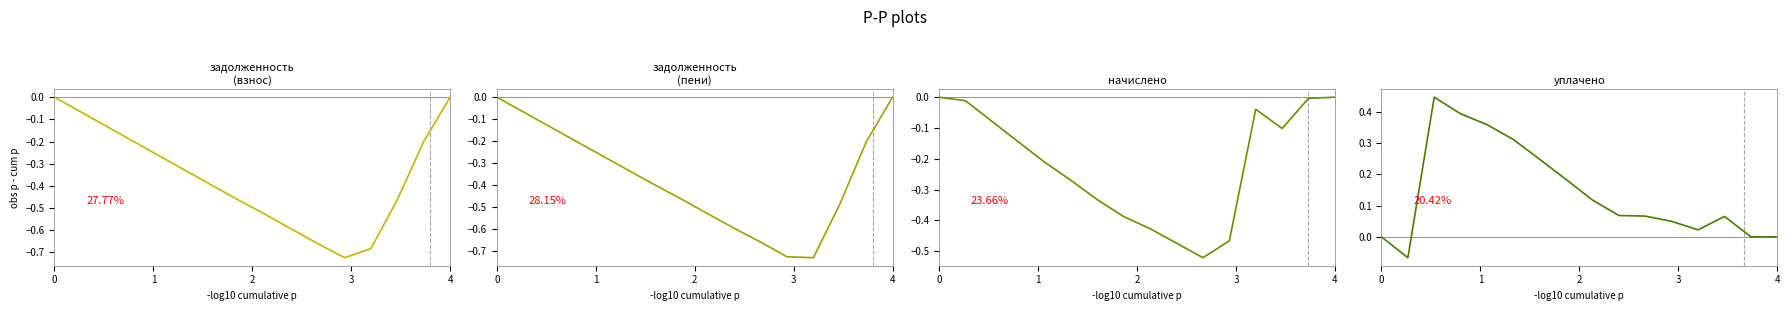

How many interior local peaks does the начислено series have?

1